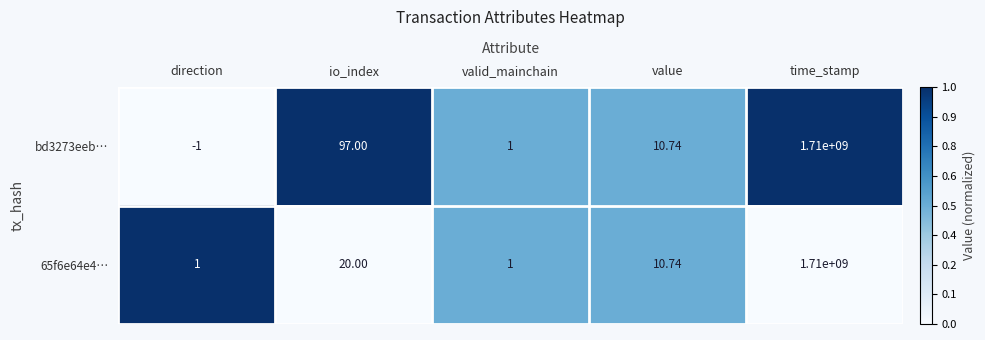

At which category is the sum across all series the highest?

time_stamp